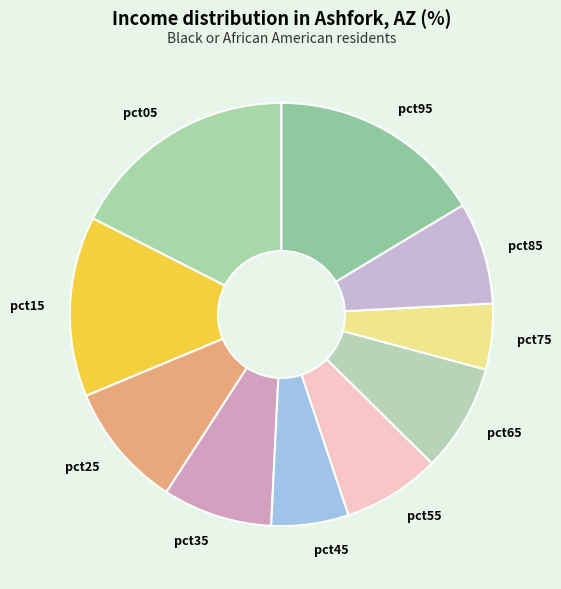

How many slices are in this pie chart?

10